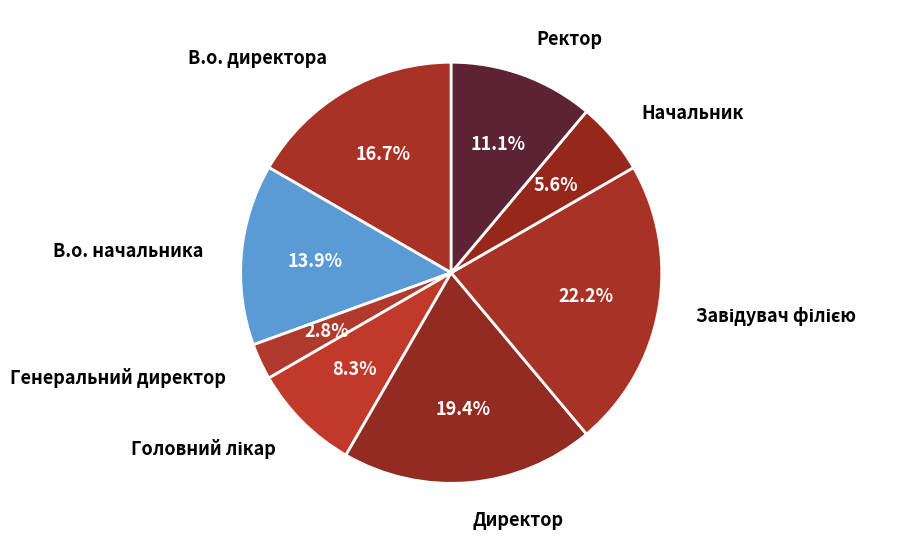

Between В.о. начальника and Генеральний директор, which is larger?

В.о. начальника